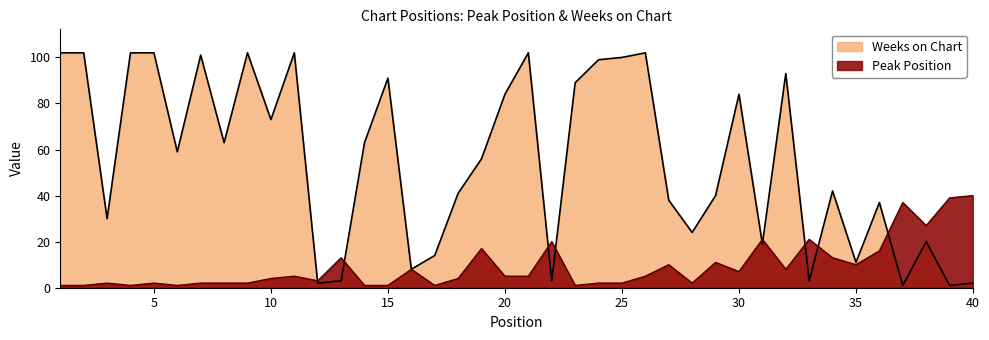

At which label does Weeks on Chart reach its peak?

1